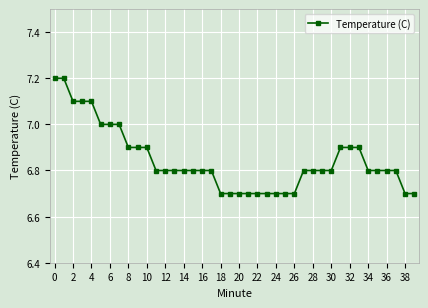

What is the value of the 23rd point from the left?

6.7